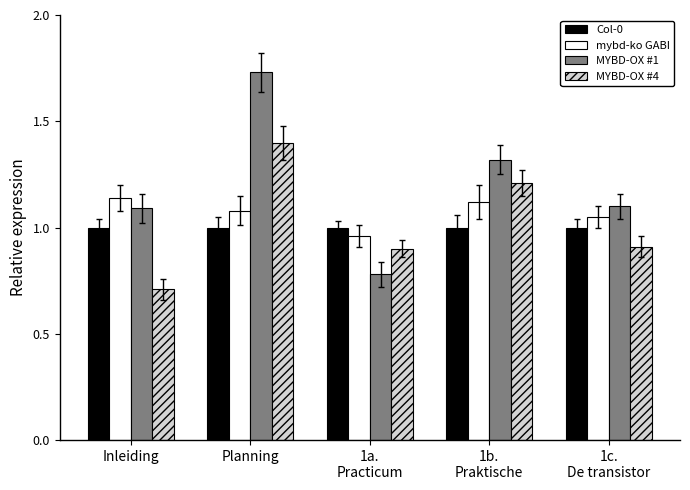

At 1c.
De transistor, list the series in order from smallest to largest.

MYBD-OX #4, Col-0, mybd-ko GABI, MYBD-OX #1